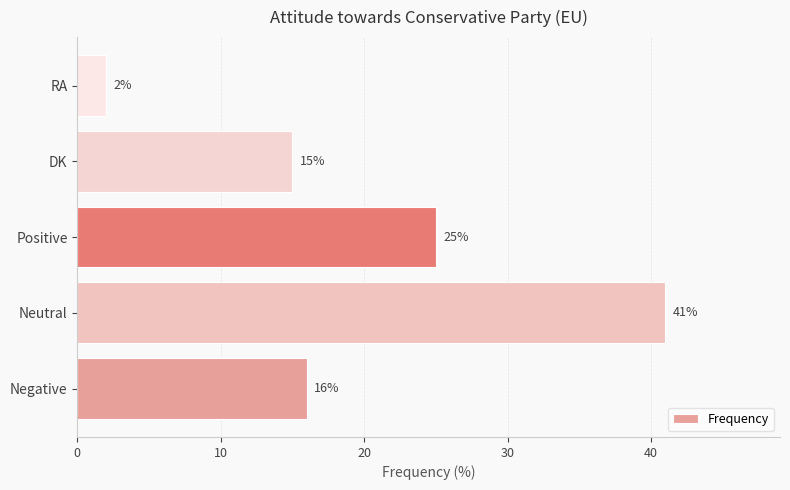

Rank the categories by value from lowest to highest.

RA, DK, Negative, Positive, Neutral